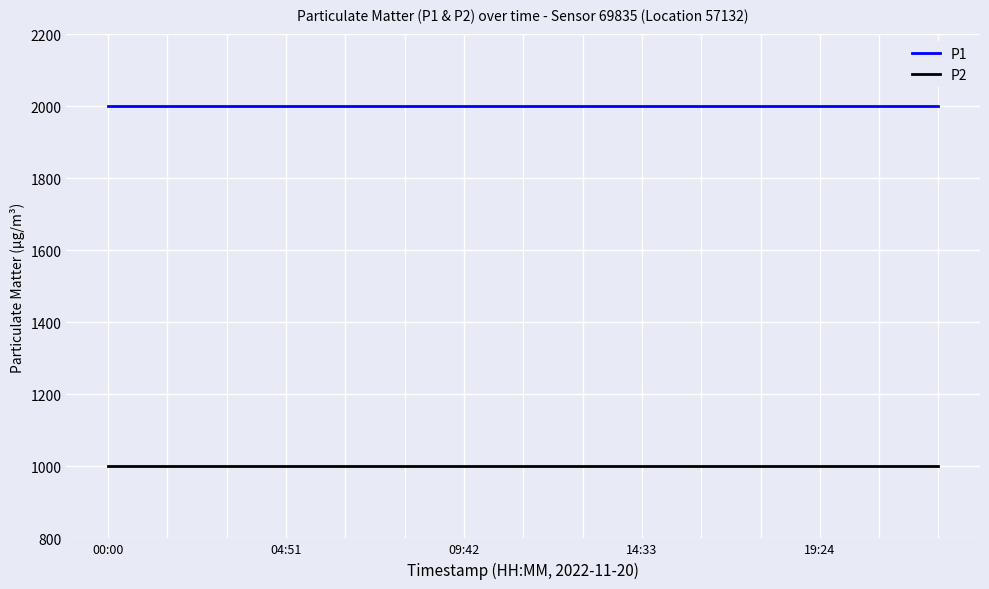

List the series in order of their overall mean, lowest first.

P2, P1